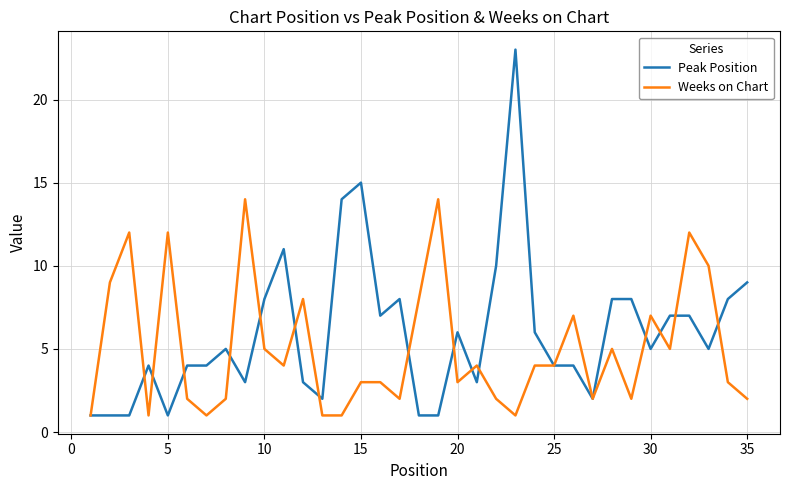

Which series has the largest range (max minus min)?

Peak Position